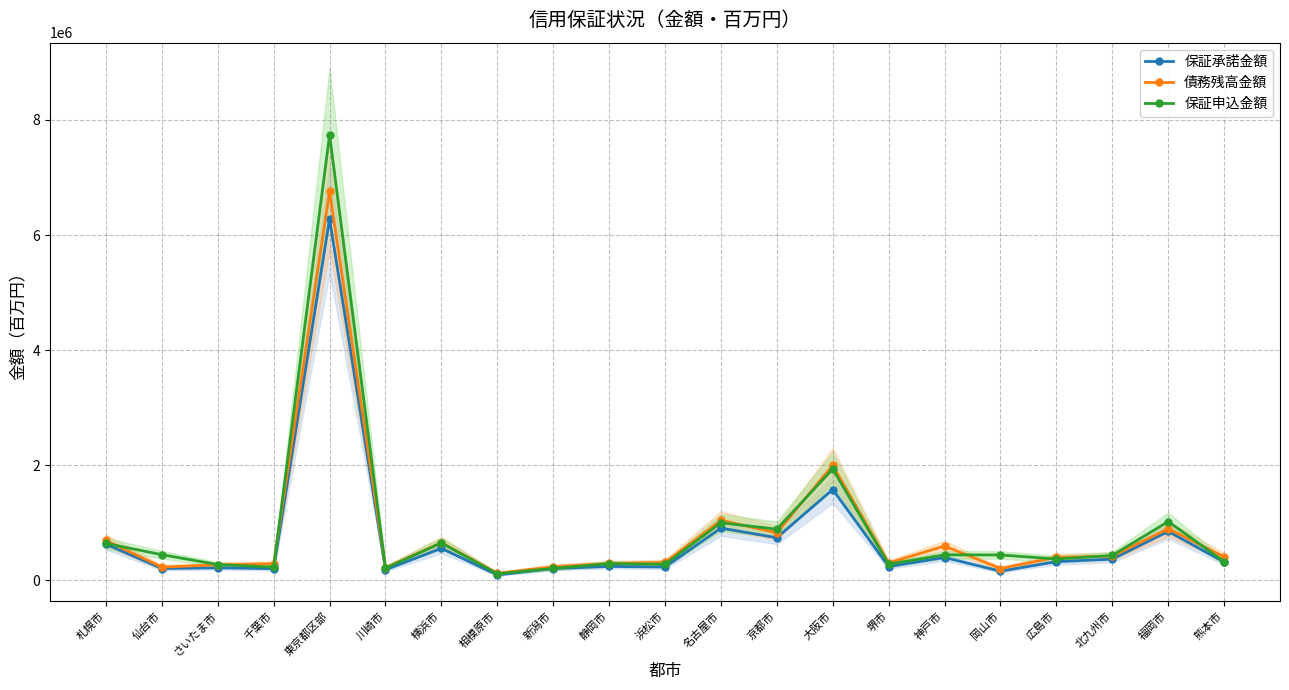

Is this an area chart (filled region under the line)?

No